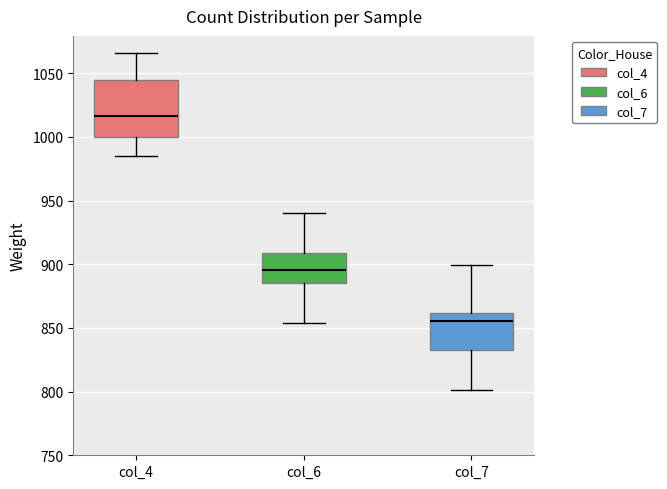

Where does the median line of the box for col_6 sit on the y-axis? The values are not printed on the chart, so give them approximately, as read against the axis.

895